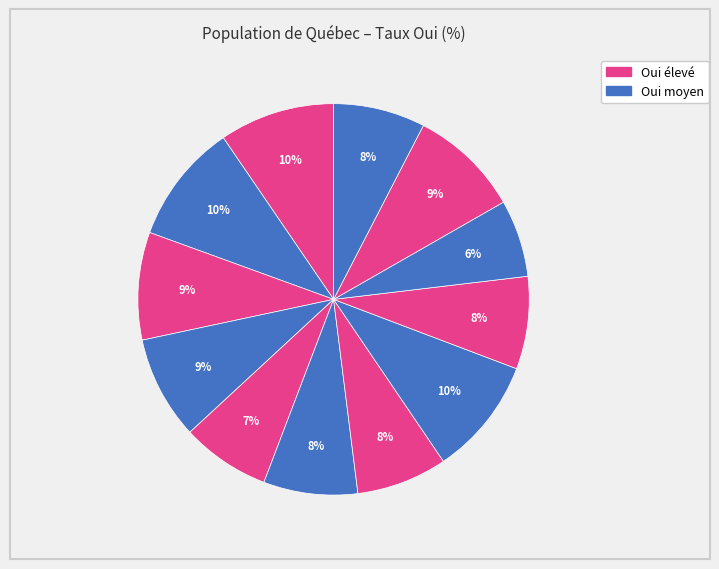

How many segments does this pie chart have?

12